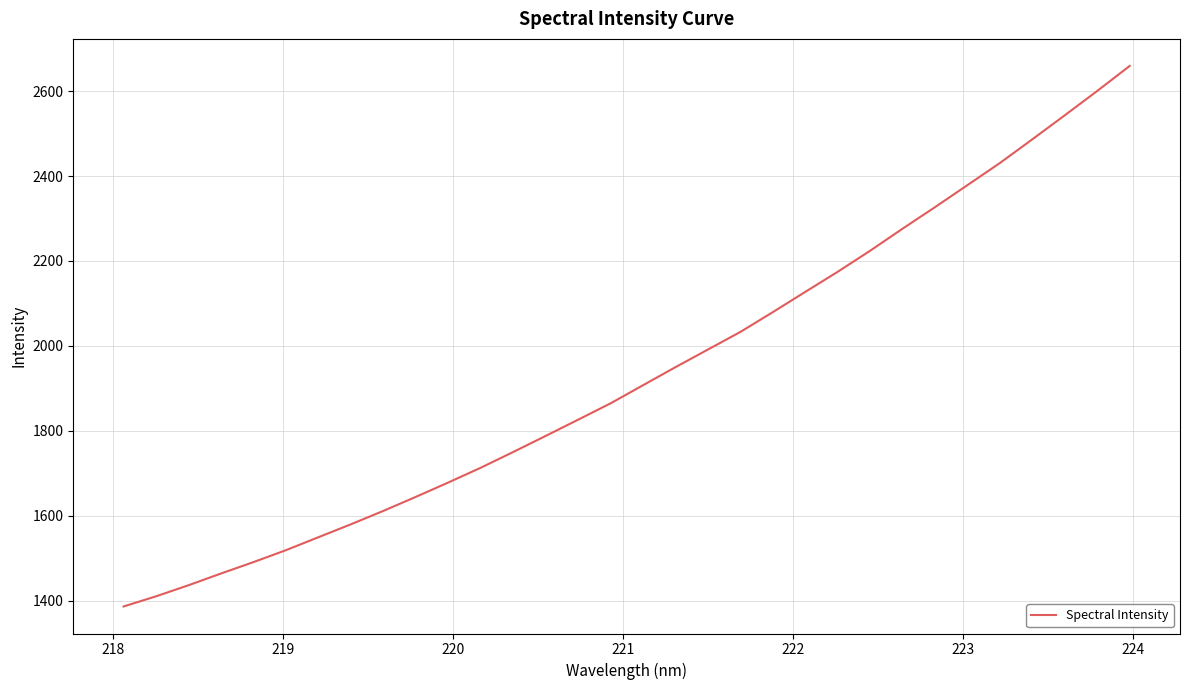

What is the difference between the maximum and minimum values?

1273.1